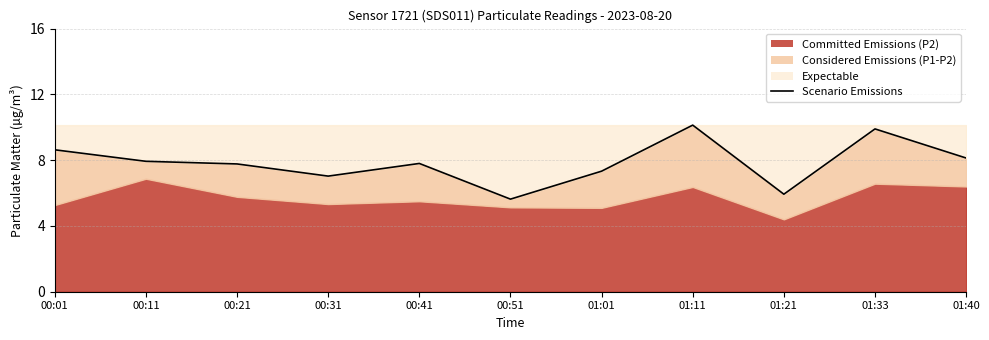

True or false: the data shows 7.8 at 00:21.

True